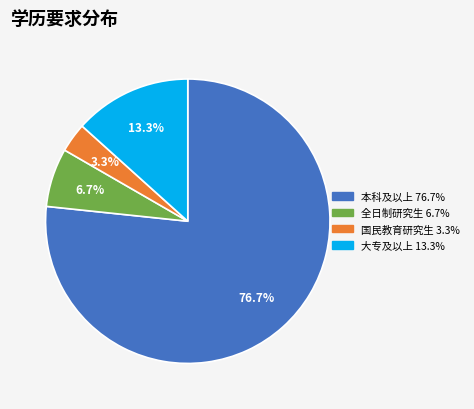

Is there a majority slice in this chart?

Yes